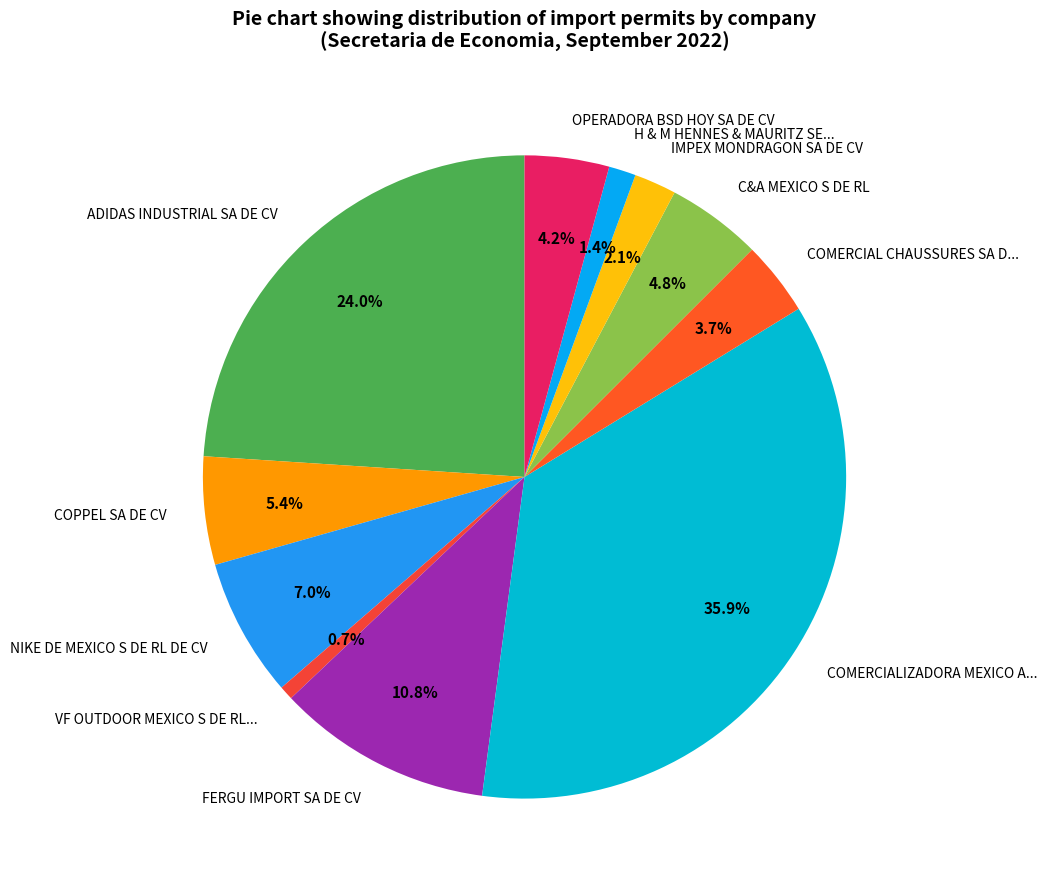

Count the number of slices in the pie.

11